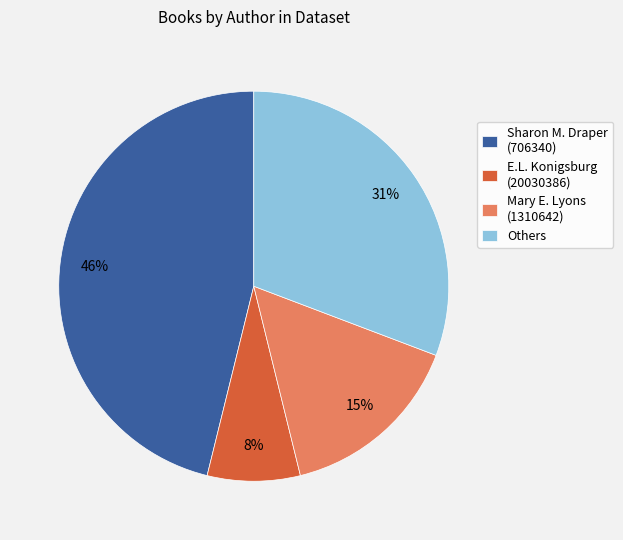

Is there any slice that represents more than half of the pie?

No